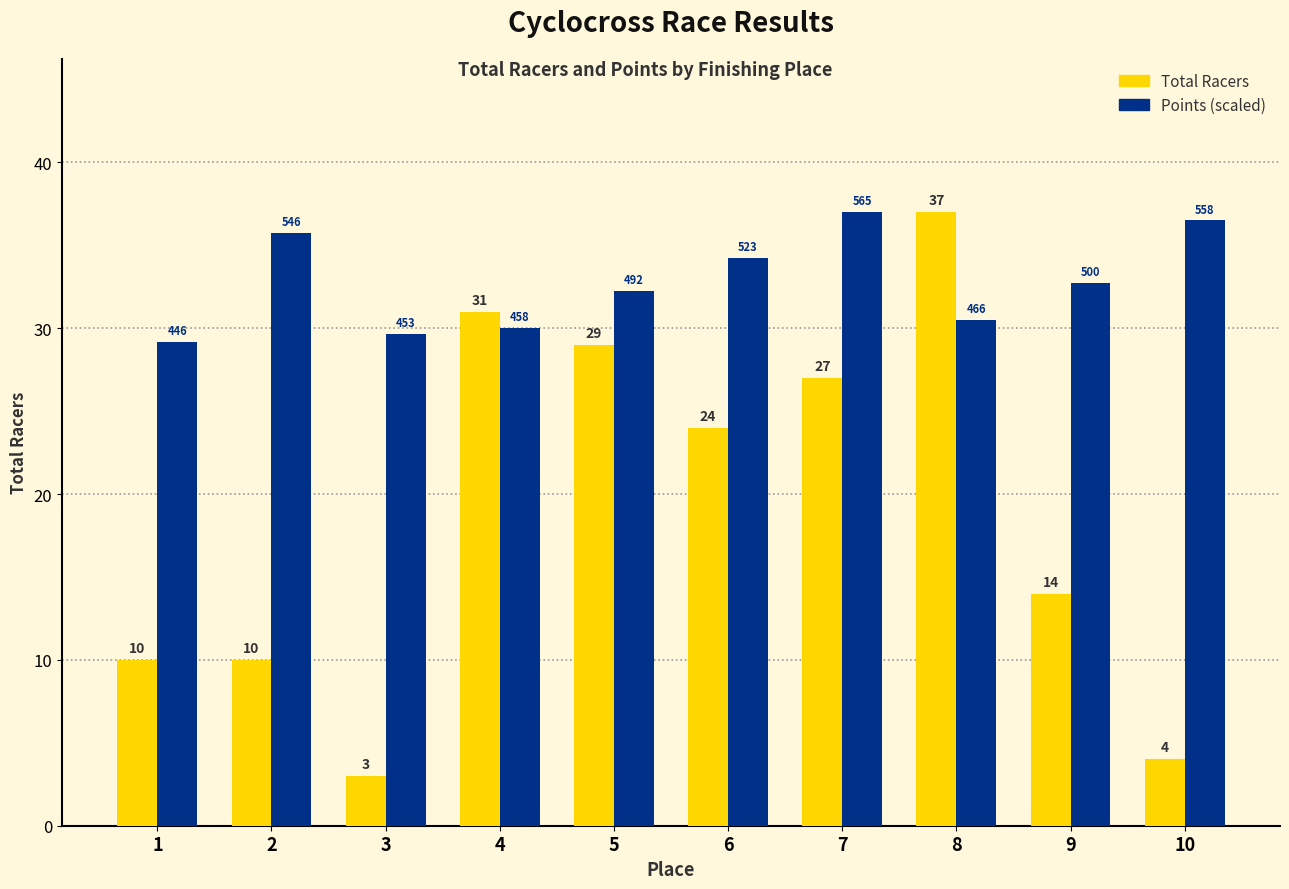

What is the maximum value shown in the chart?

37.0